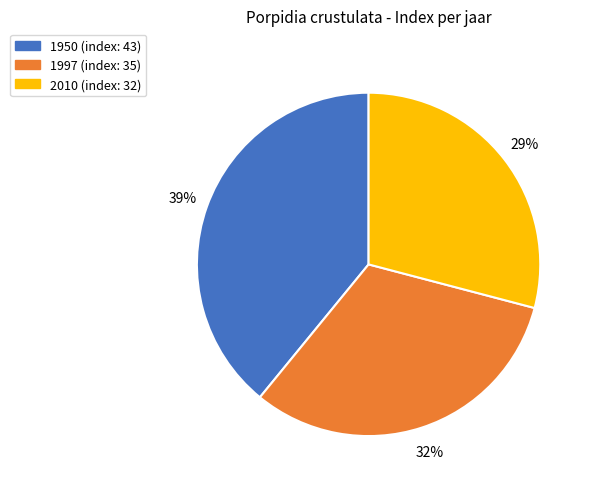

Approximately how many times larger is the value at 2010 compared to 1997?

0.9